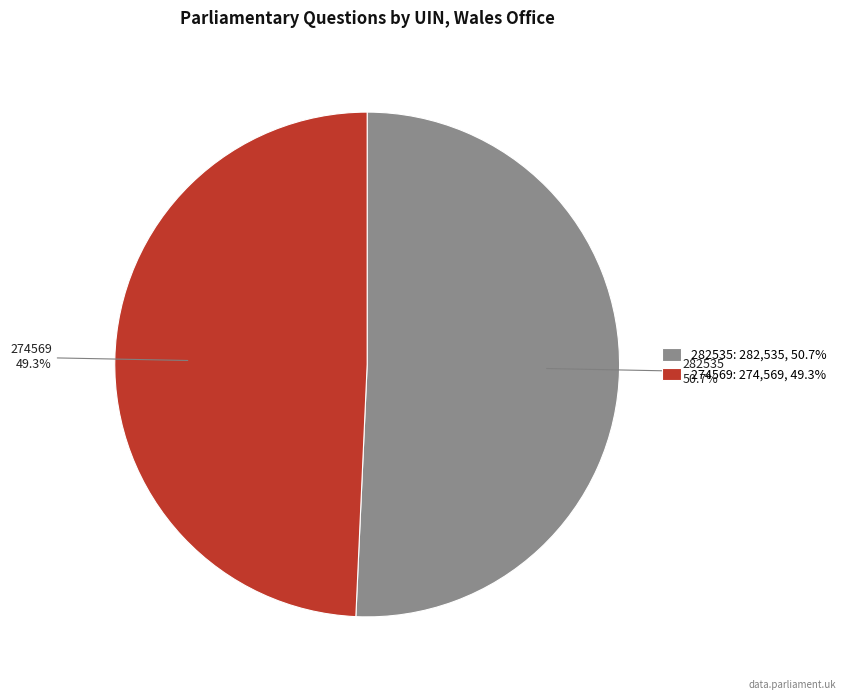

Is there a majority slice in this chart?

Yes